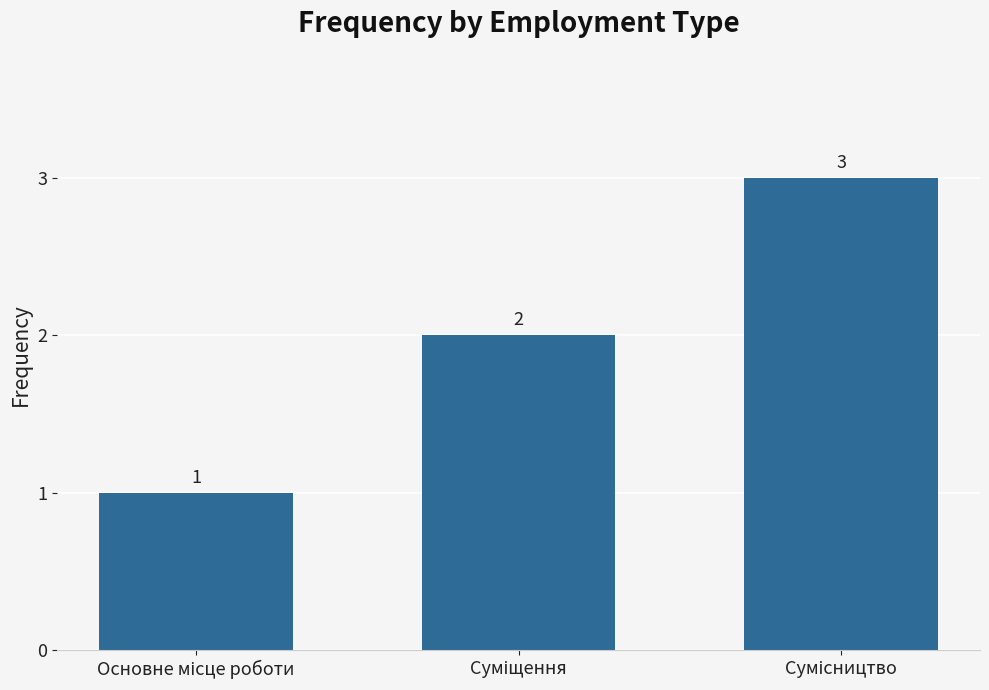

What is the maximum value shown in the chart?

3